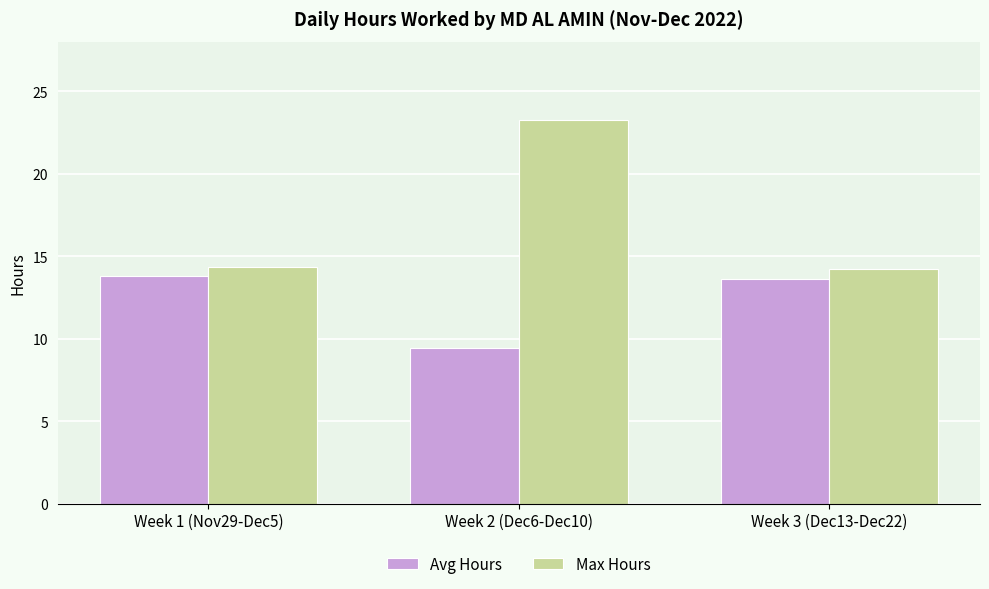

What is the label of the 2nd bar from the left?

Week 2 (Dec6-Dec10)